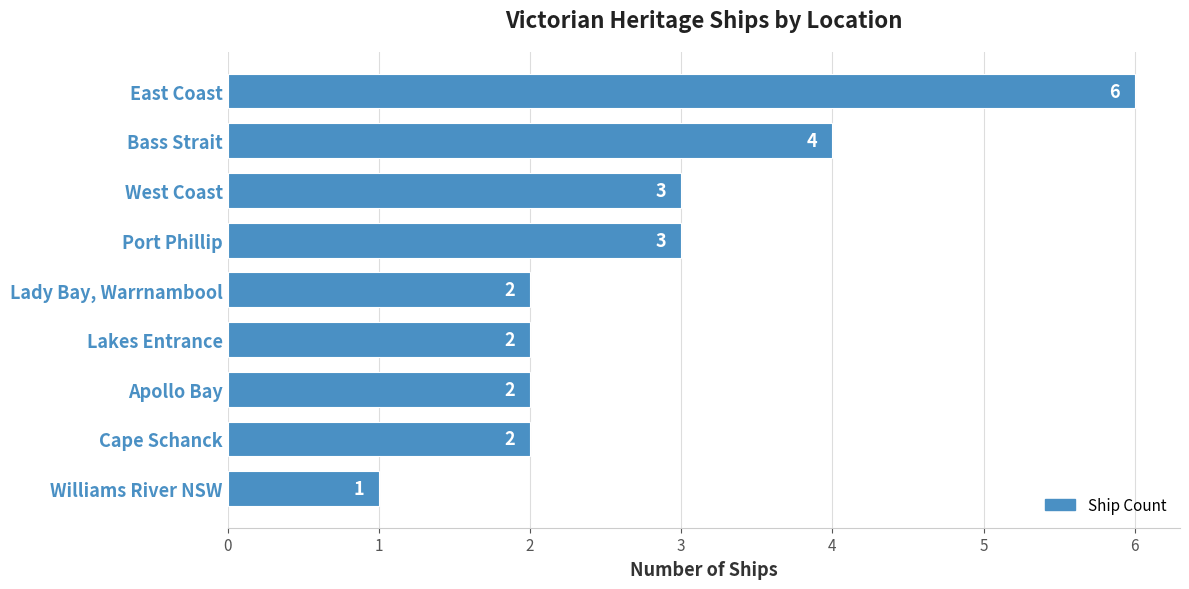

Is it true that the value at Apollo Bay is 3?

False